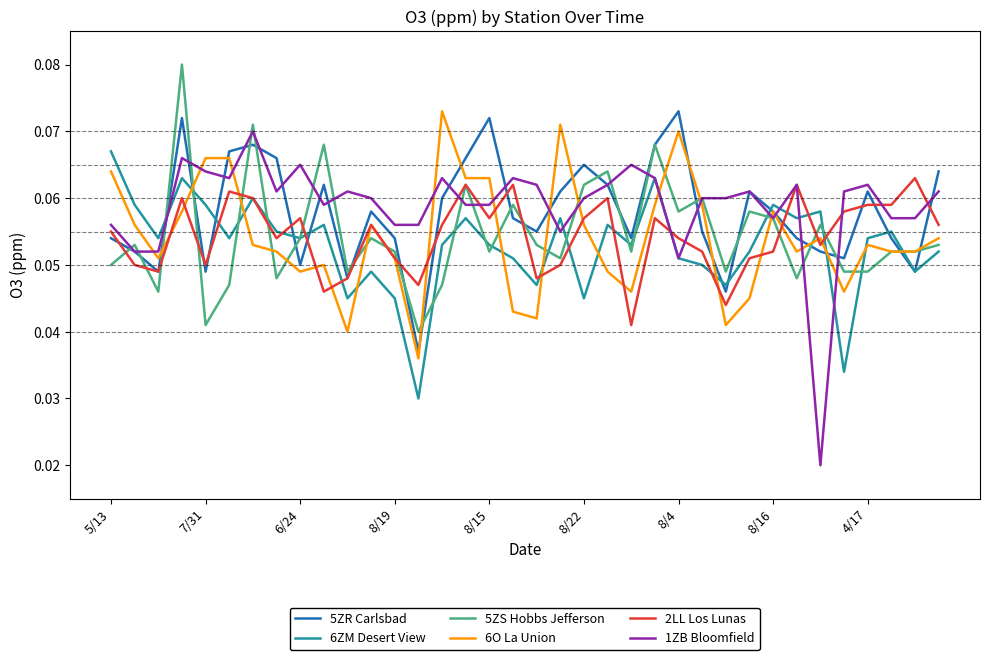

Which series has the largest range (max minus min)?

1ZB Bloomfield